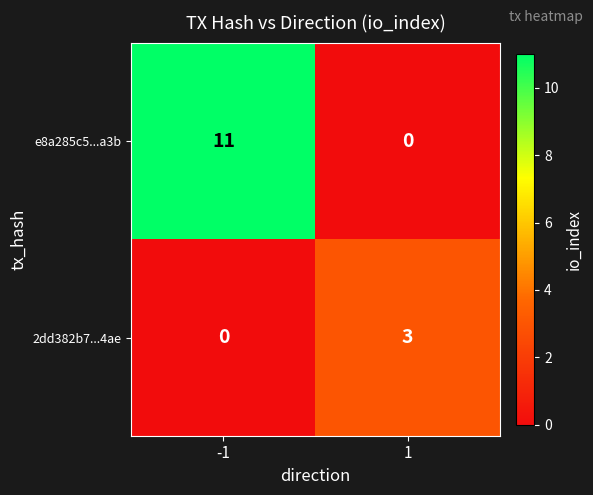

The e8a285c5...a3b series shows 18 at -1. True or false?

False